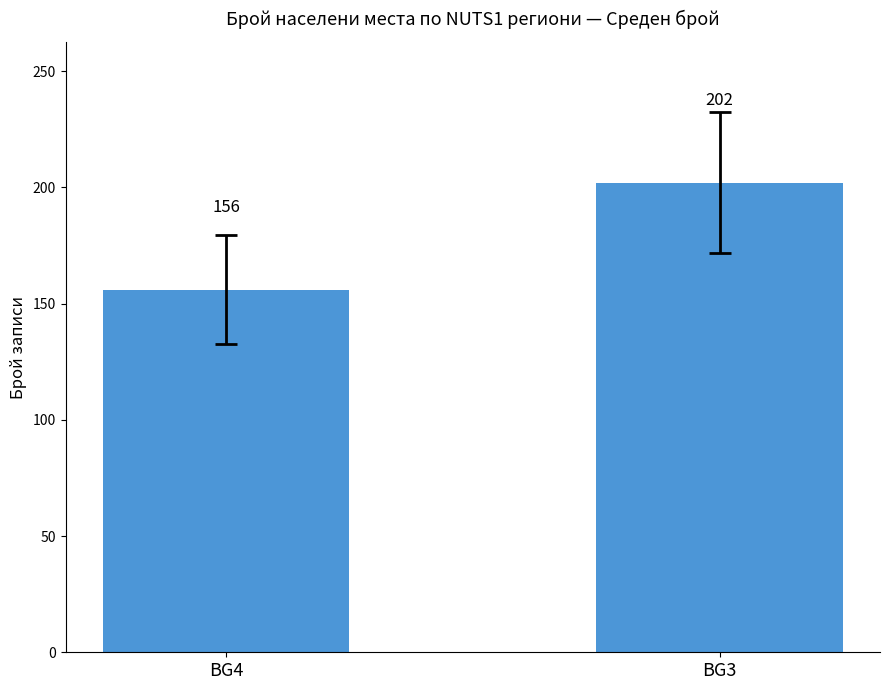

What is the greatest value displayed?

202